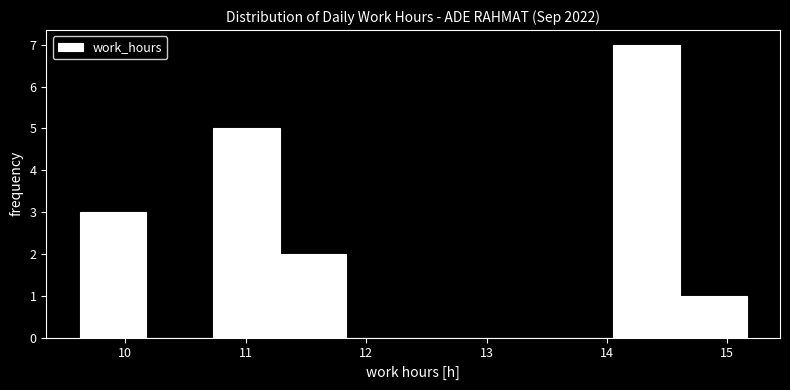

Which range on the x-axis has the tallest bar?

14.1 to 14.6